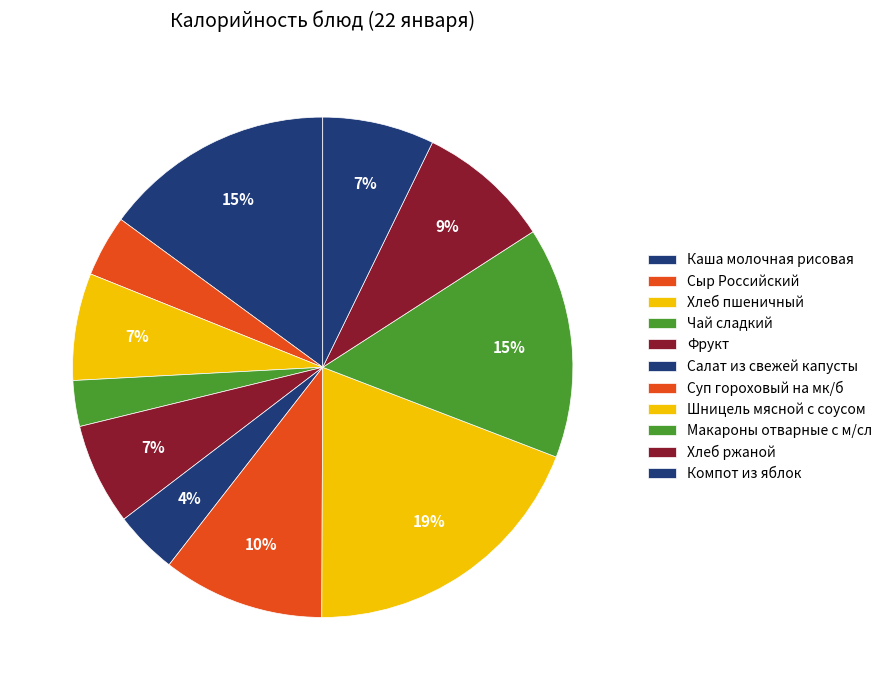

Is Хлеб ржаной the majority of the pie?

No